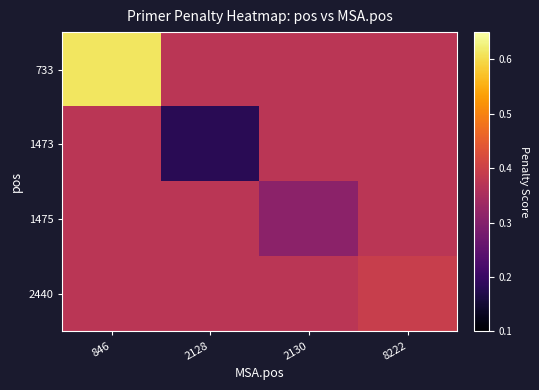

Reading right to left, list all the values displayed in this chart.

733: 8222=0.4	2130=0.4	2128=0.4	846=0.6
1473: 8222=0.4	2130=0.4	2128=0.2	846=0.4
1475: 8222=0.4	2130=0.3	2128=0.4	846=0.4
2440: 8222=0.4	2130=0.4	2128=0.4	846=0.4